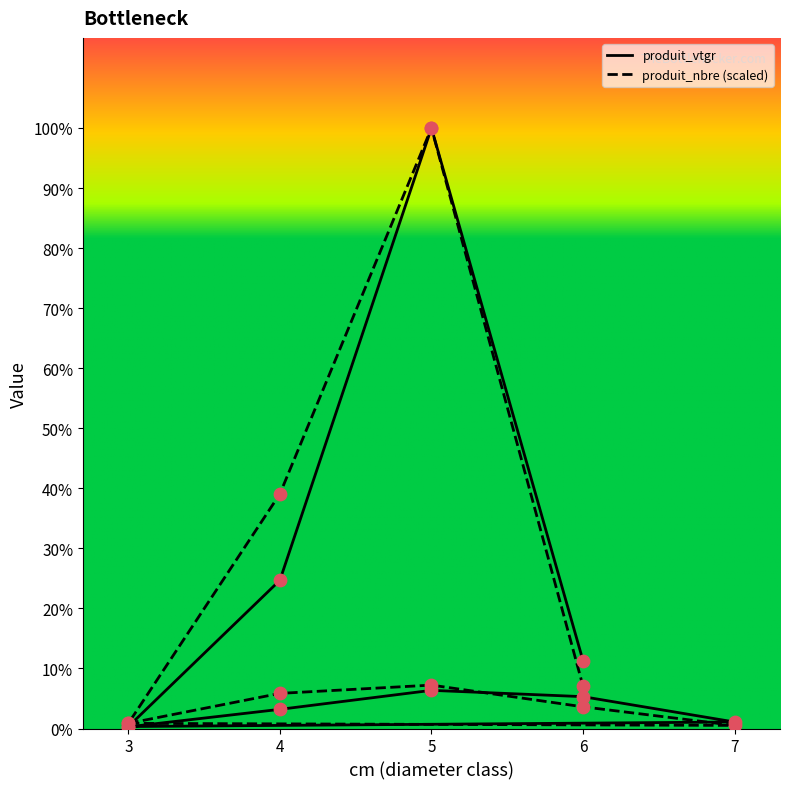

Which series has the widest spread of Y values?

produit_vtgr